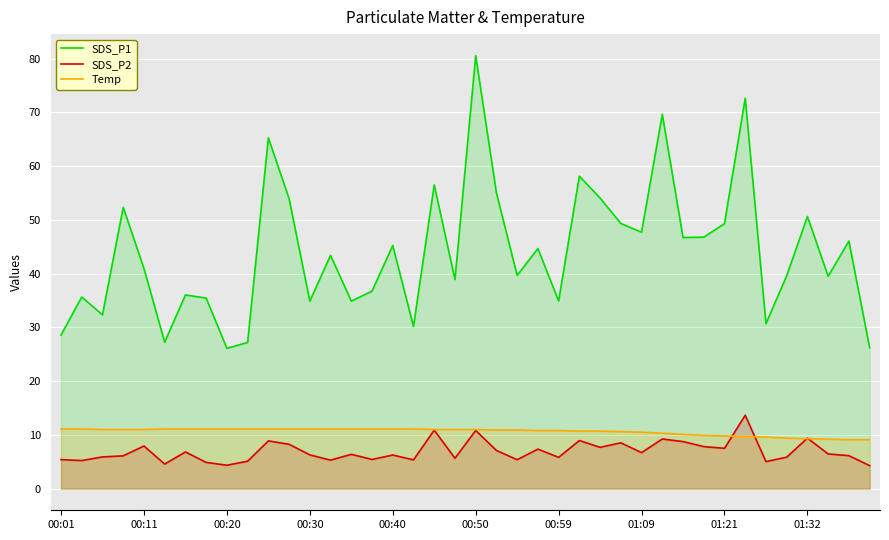

Reading right to left, what are all the values shown in this chart?

SDS_P1: 26.2	46.0	39.5	50.6	39.6	30.7	72.6	49.3	46.8	46.7	69.6	47.7	49.3	54.0	58.1	34.9	44.7	39.7	55.0	80.5	38.9	56.5	30.2	45.2	36.8	34.9	43.4	34.9	54.0	65.2	27.2	26.1	35.5	36.0	27.2	41.0	52.3	32.3	35.6	28.6
SDS_P2: 4.3	6.1	6.5	9.4	5.8	5.0	13.7	7.5	7.8	8.8	9.2	6.7	8.5	7.7	8.9	5.8	7.3	5.4	7.1	10.8	5.7	10.9	5.3	6.2	5.4	6.4	5.3	6.3	8.2	8.9	5.1	4.3	4.9	6.8	4.6	7.9	6.1	5.9	5.2	5.4
Temp: 9.1	9.1	9.2	9.3	9.4	9.6	9.7	9.8	9.9	10.1	10.3	10.5	10.6	10.7	10.7	10.8	10.8	10.9	10.9	11.0	11.0	11.0	11.1	11.1	11.1	11.1	11.1	11.1	11.1	11.1	11.1	11.1	11.1	11.1	11.1	11.0	11.0	11.0	11.1	11.1